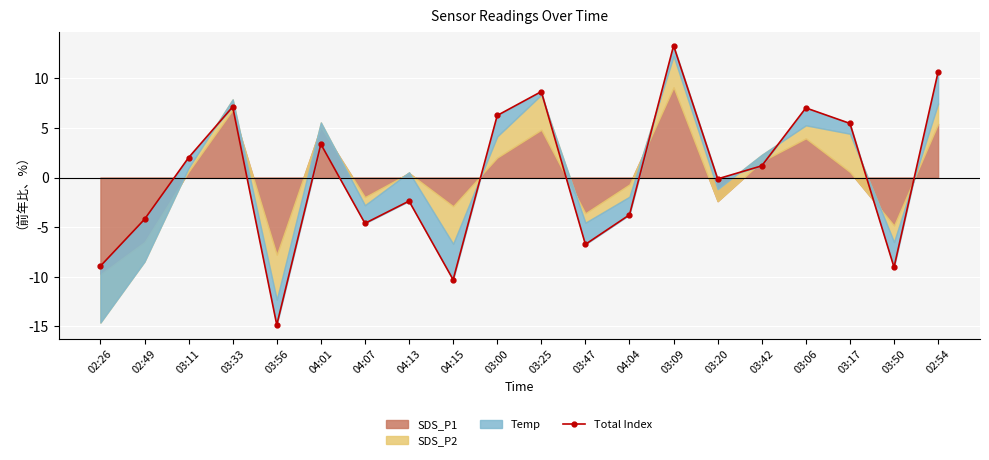

At which label does the data first exceed 1?

03:11